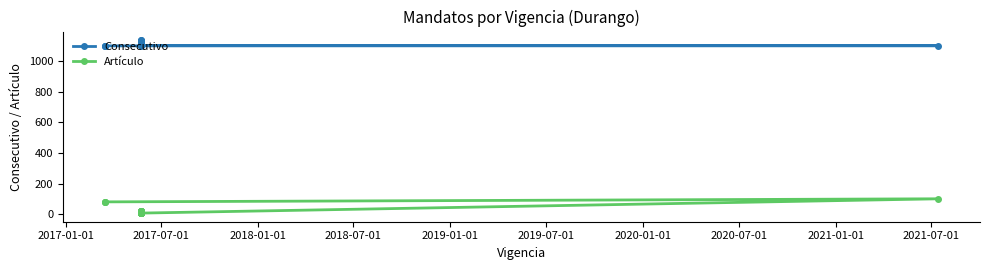

True or false: Artículo has a value of 14 at 2020-07-01.

False